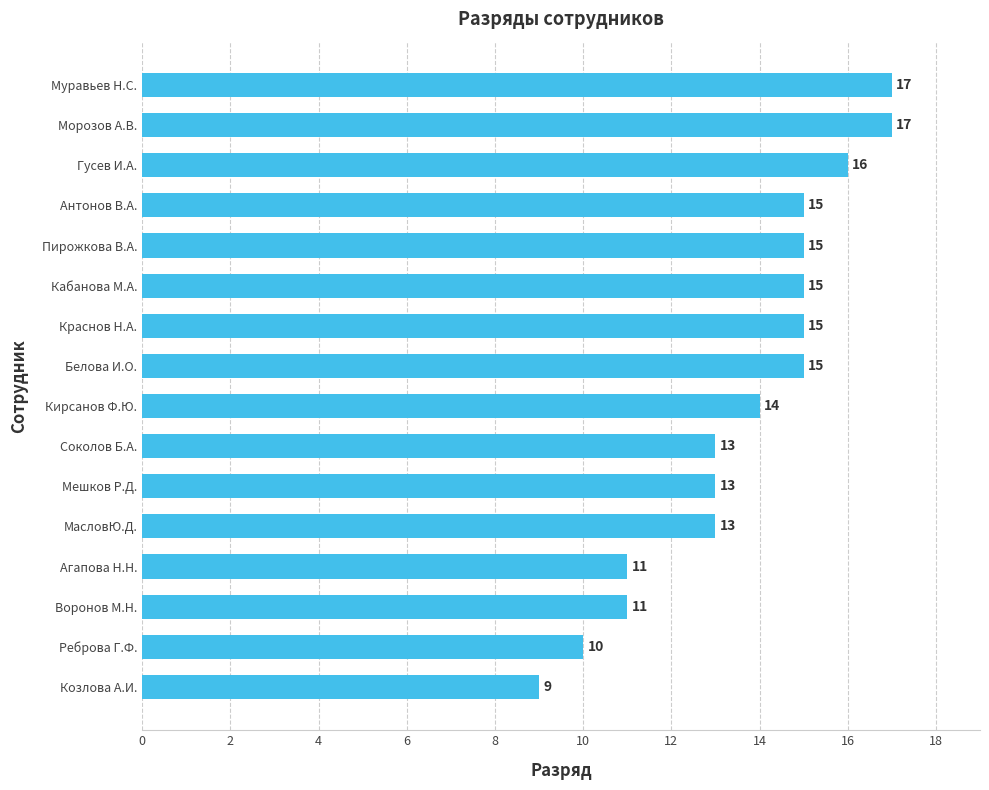

What is the sum of all values?

219